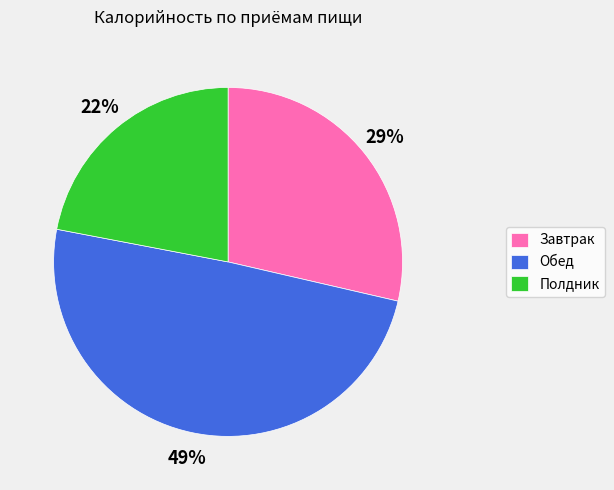

Does Завтрак represent more than half of the total?

No